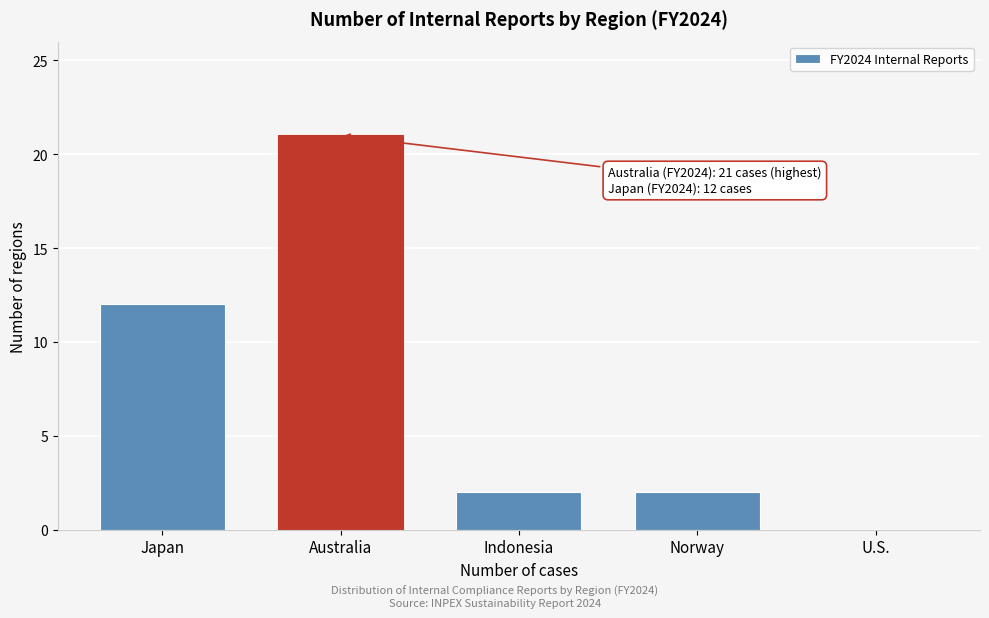

Reading left to right, what are all the values shown in this chart?

Japan=12	Australia=21	Indonesia=2	Norway=2	U.S.=0